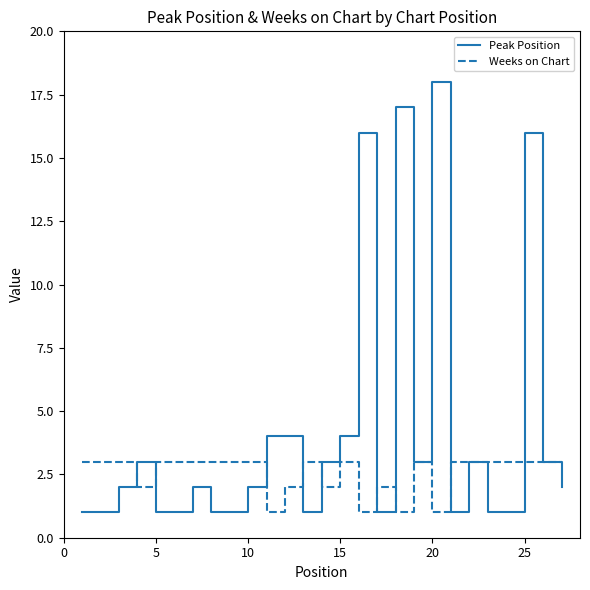

Rank the series by their average value, from lowest to highest.

Weeks on Chart, Peak Position